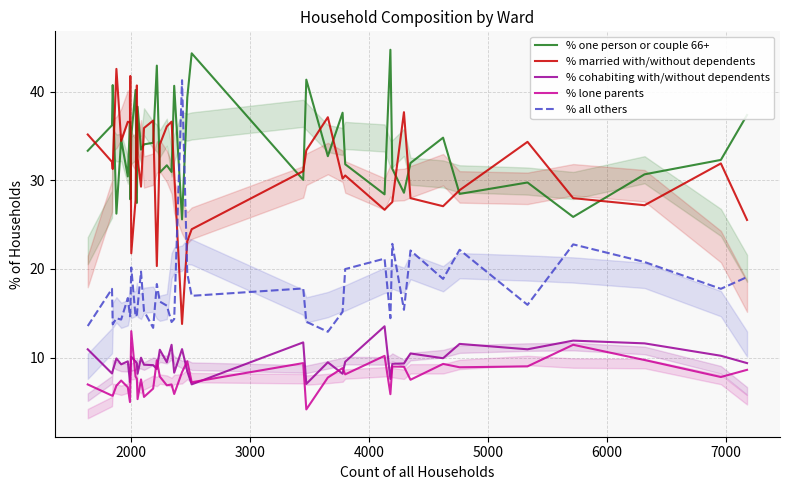

What is the difference between the second highest and second lowest values in the % cohabiting with/without dependents series?

4.9